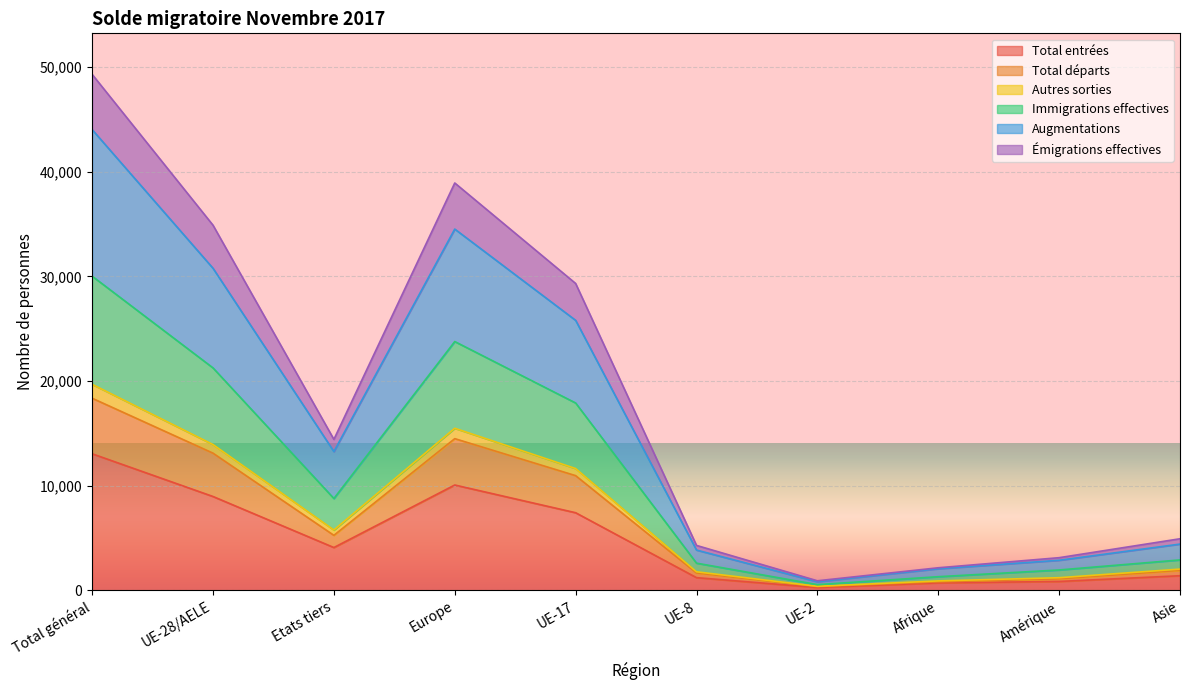

True or false: Émigrations effectives and Total entrées cross at least once.

False